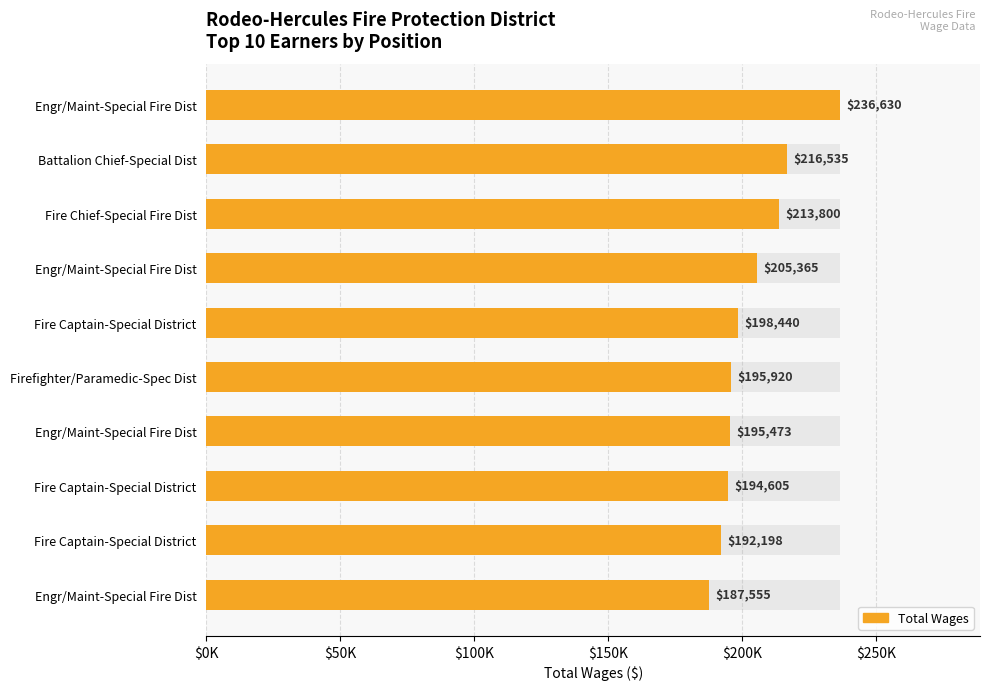

Are the bars grouped side by side (vs. stacked)?

No